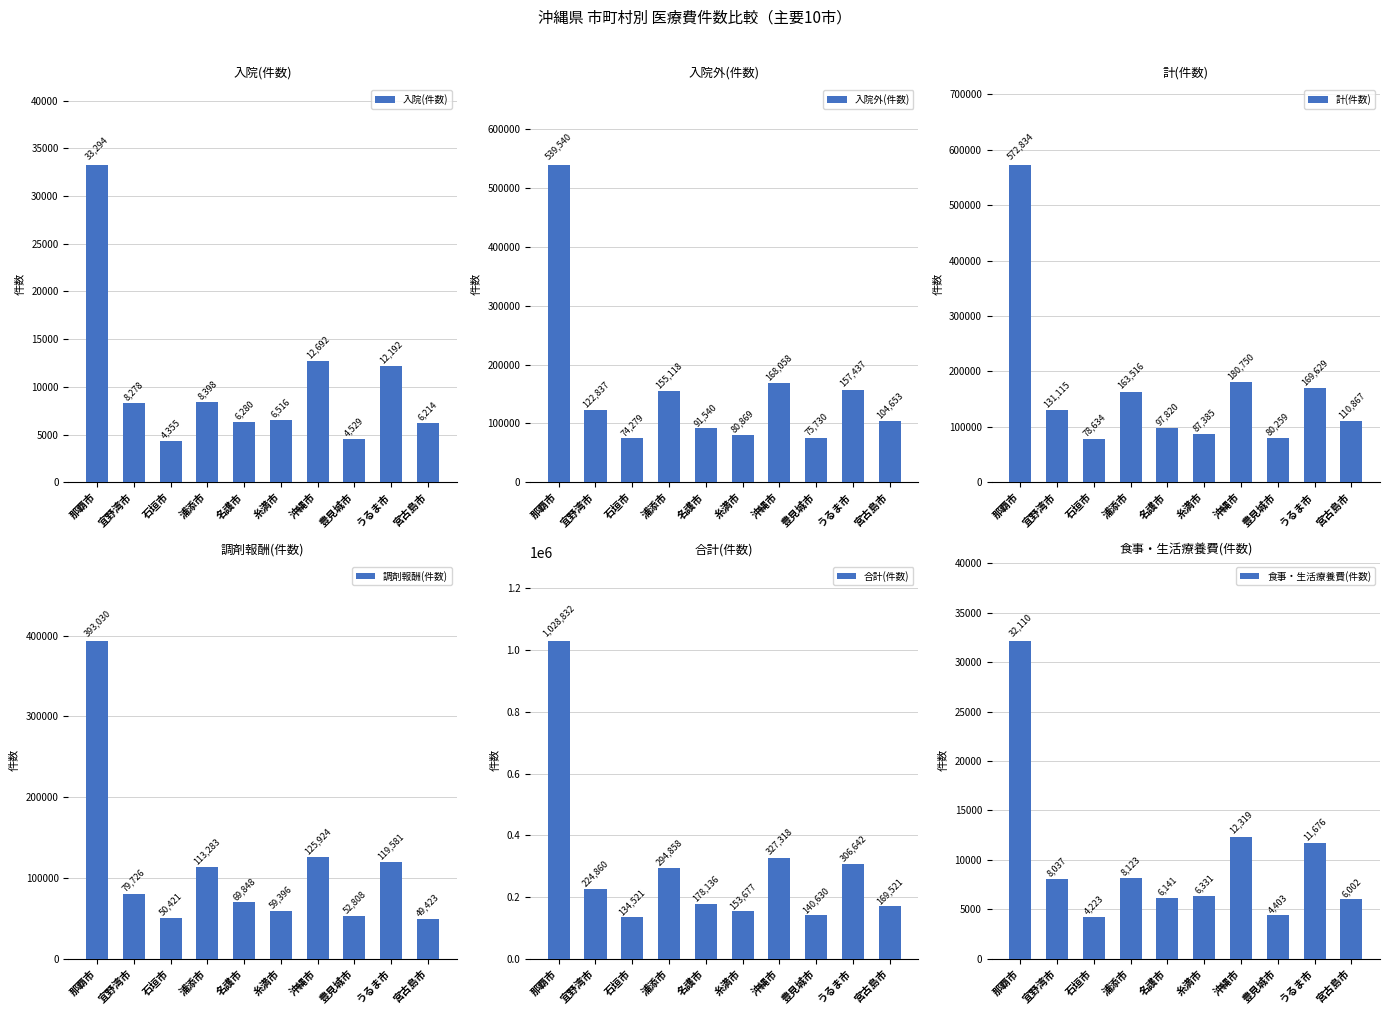

What is the maximum value shown in the chart?

1028832